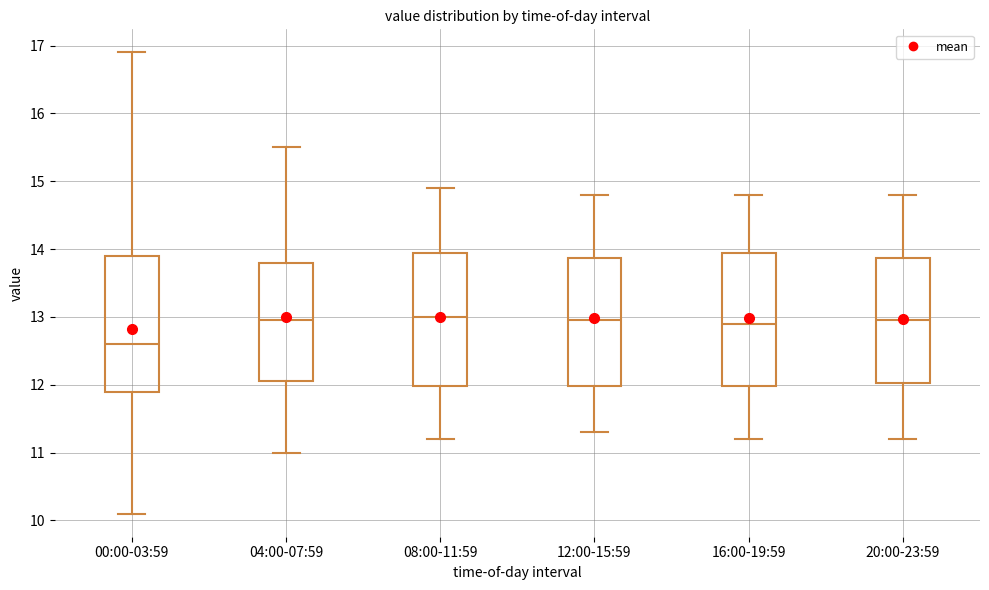

Reading left to right, read every box against the y-axis: the position of its median line, the range the box covers, and the ends of its whiskers. The values are not printed on the chart, so give them approximately, as read against the axis.

00:00-03:59: median 12.6, box 11.9 to 13.9, whiskers 10.1 to 16.9
04:00-07:59: median 13.0, box 12.1 to 13.8, whiskers 11.0 to 15.5
08:00-11:59: median 13.0, box 12.0 to 14.0, whiskers 11.2 to 14.9
12:00-15:59: median 13.0, box 12.0 to 13.9, whiskers 11.3 to 14.8
16:00-19:59: median 12.9, box 12.0 to 14.0, whiskers 11.2 to 14.8
20:00-23:59: median 13.0, box 12.0 to 13.9, whiskers 11.2 to 14.8